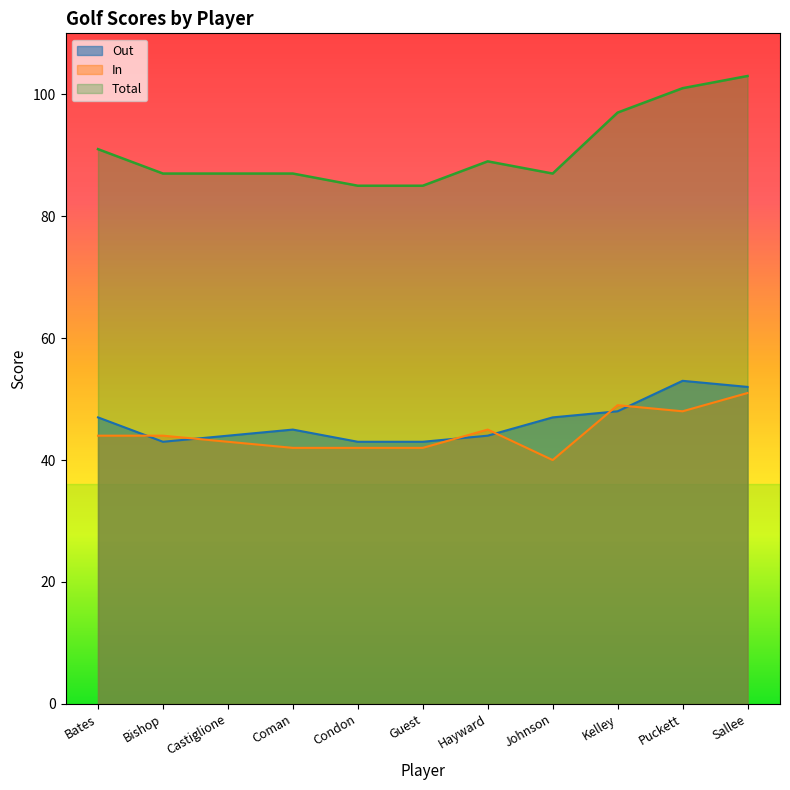

Rank the categories by In value from lowest to highest.

Johnson, Coman, Condon, Guest, Castiglione, Bates, Bishop, Hayward, Puckett, Kelley, Sallee